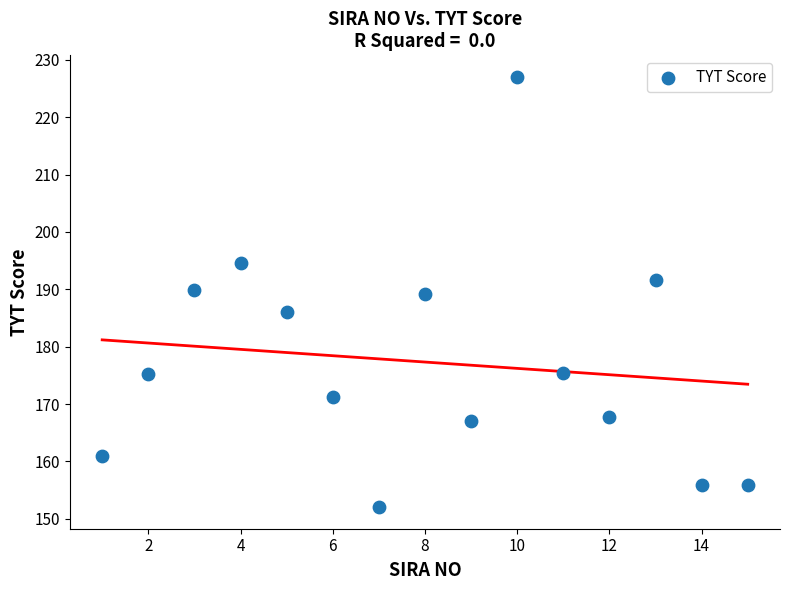

What is the range of X values (max minus min)?

14.0